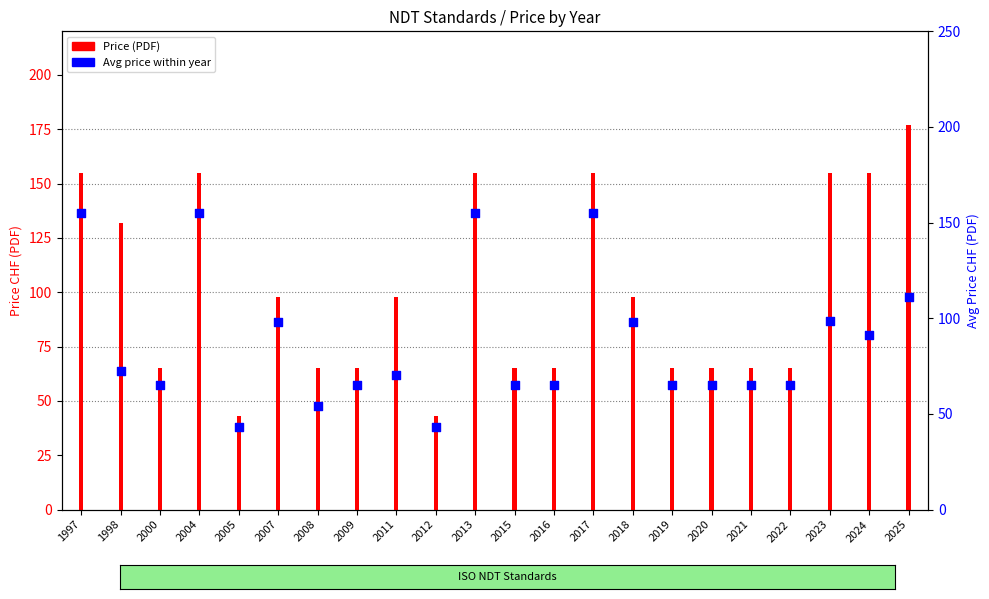

Which series has the widest spread of Y values?

Price (PDF)